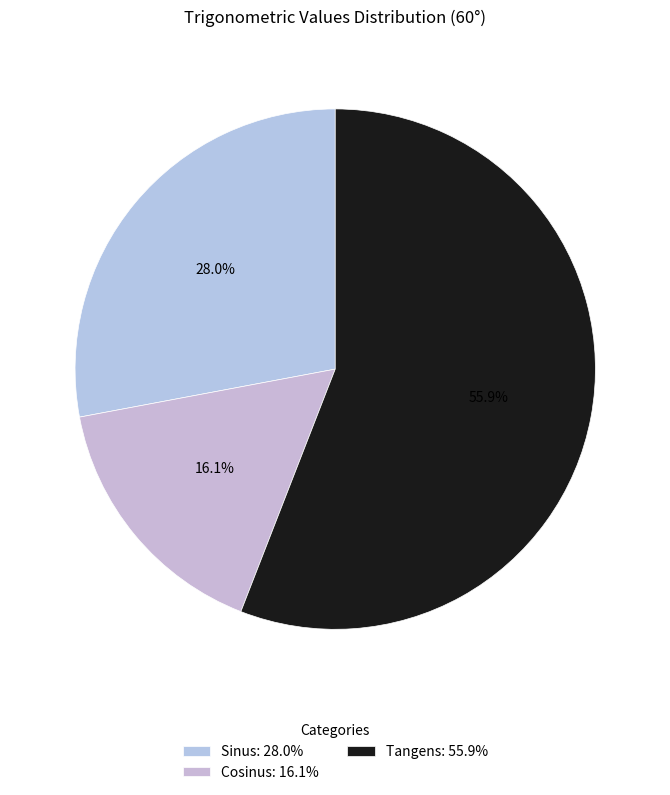

Which category has the smallest portion of the pie?

Cosinus